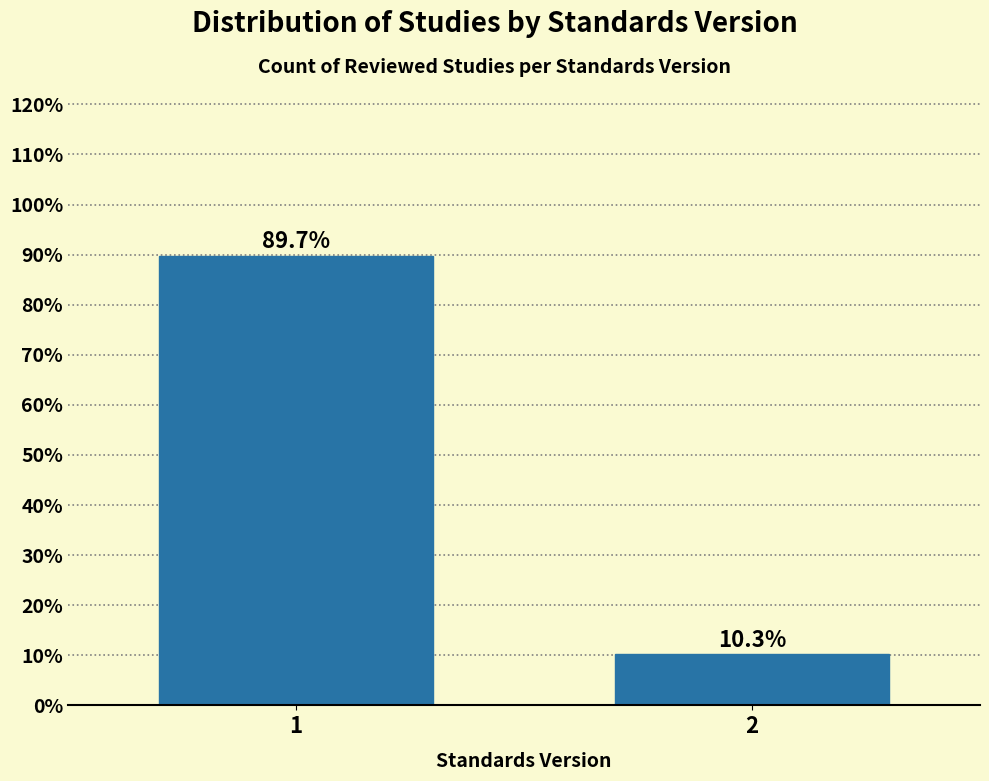

Reading right to left, list all the values displayed in this chart.

2=10.3	1=89.7